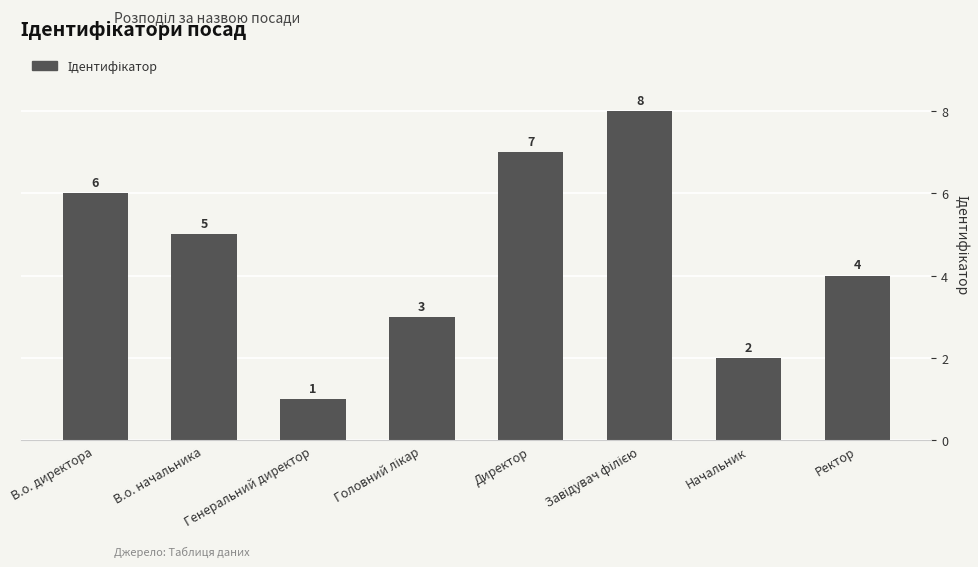

What is the greatest value displayed?

8